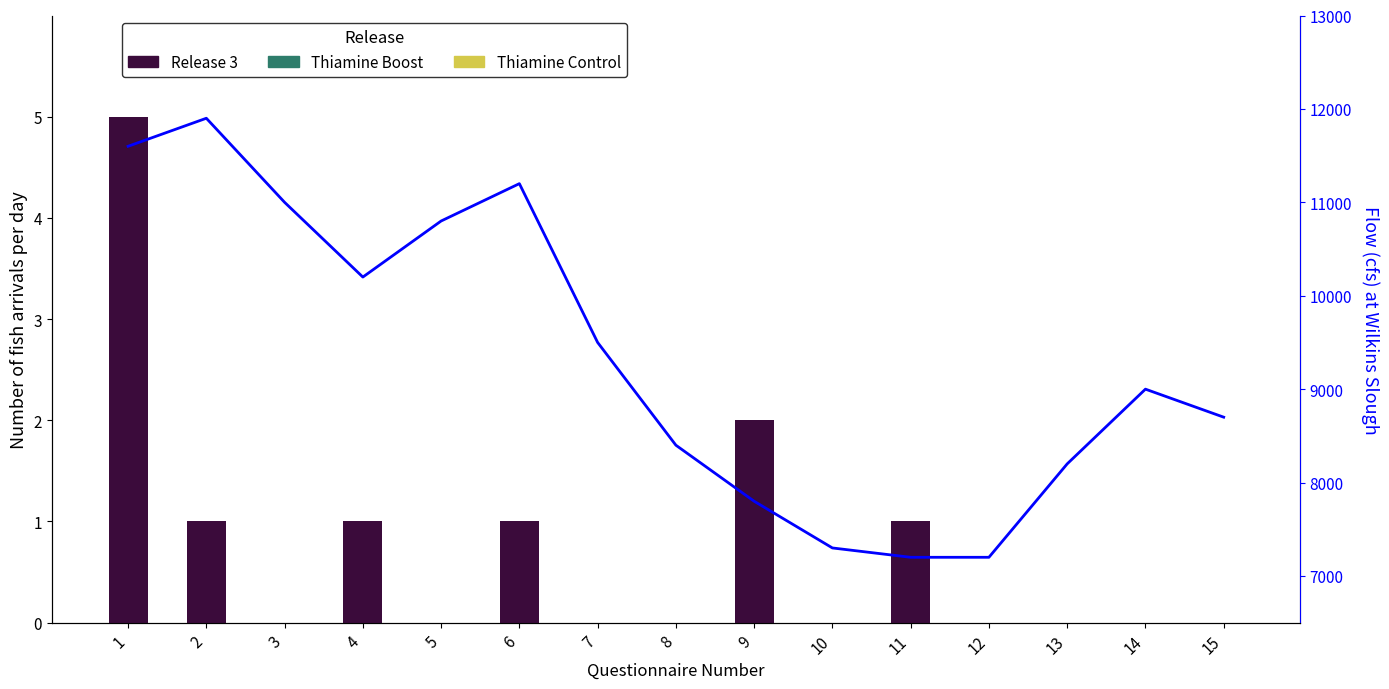

Is the value of Flow (cfs) at Wilkins Slough at 1 greater than the value of Release 3 at 9?

Yes